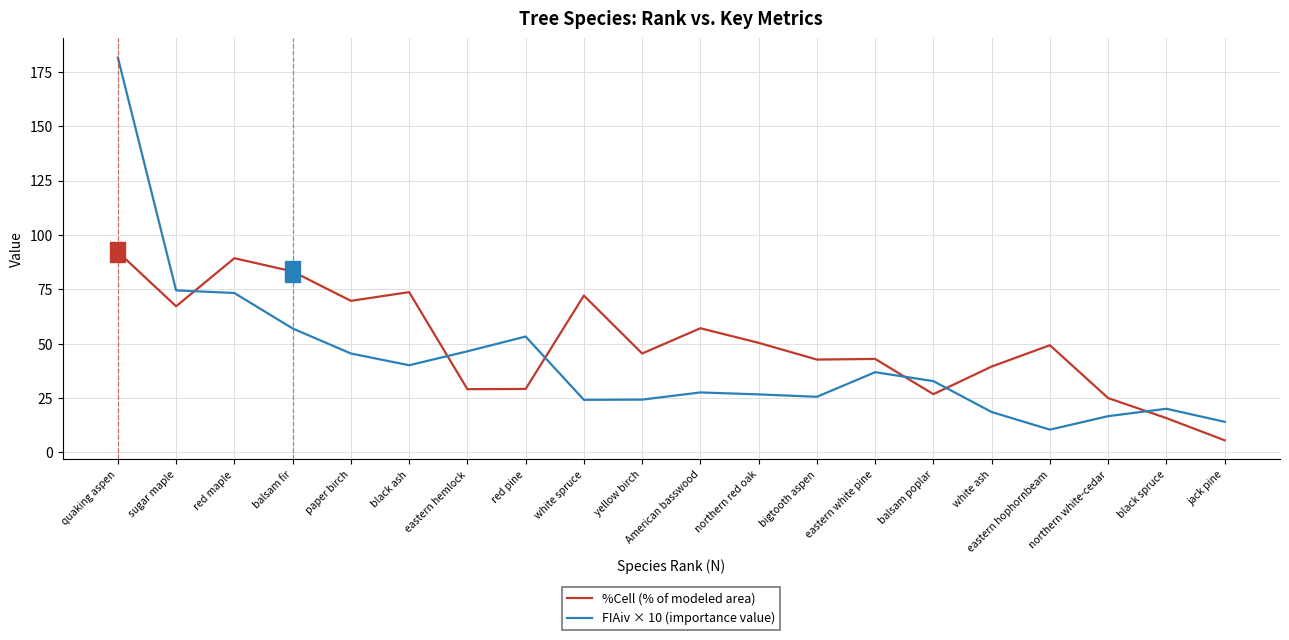

How many lines are shown in the chart?

2